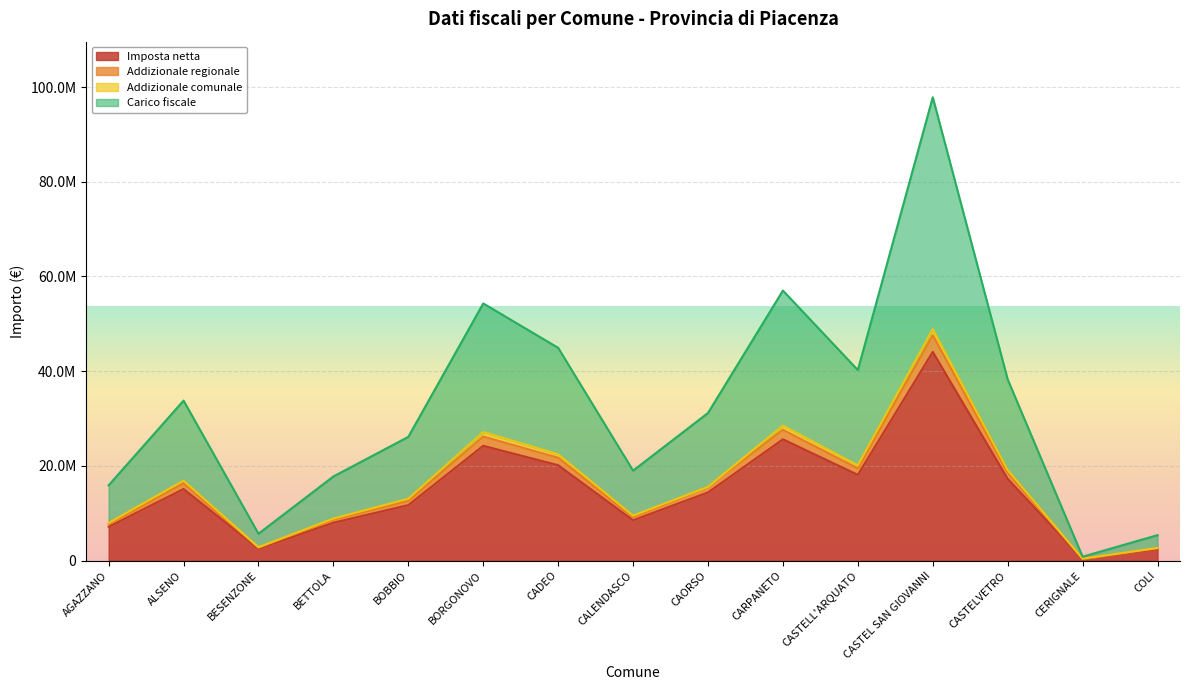

What is the label of the 1st point from the left?

AGAZZANO